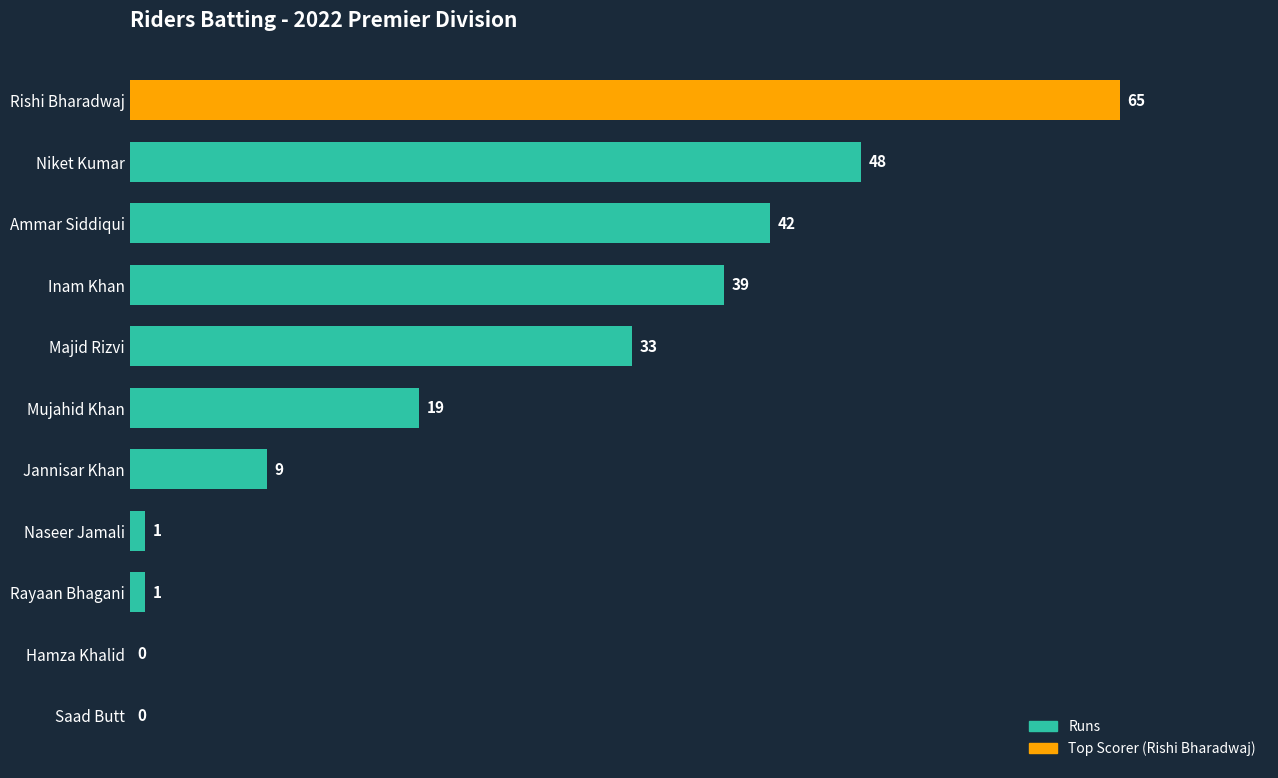

What is the change in value from Naseer Jamali to Jannisar Khan?

+8